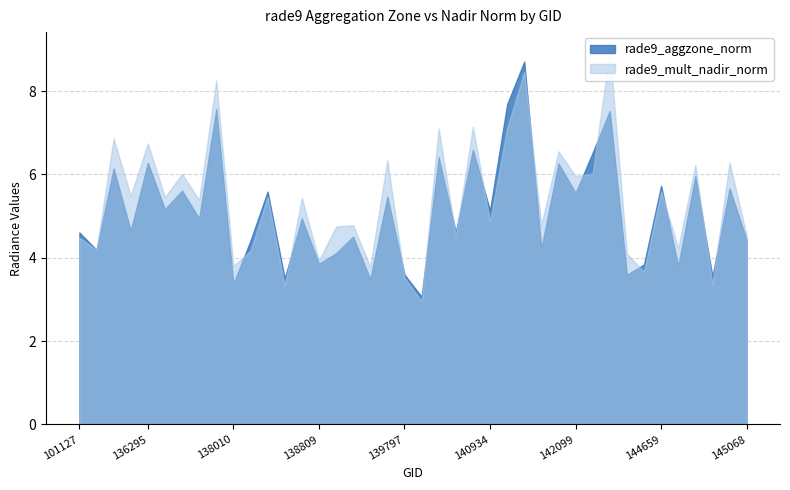

What is the sum of all rade9_aggzone_norm values?

204.8